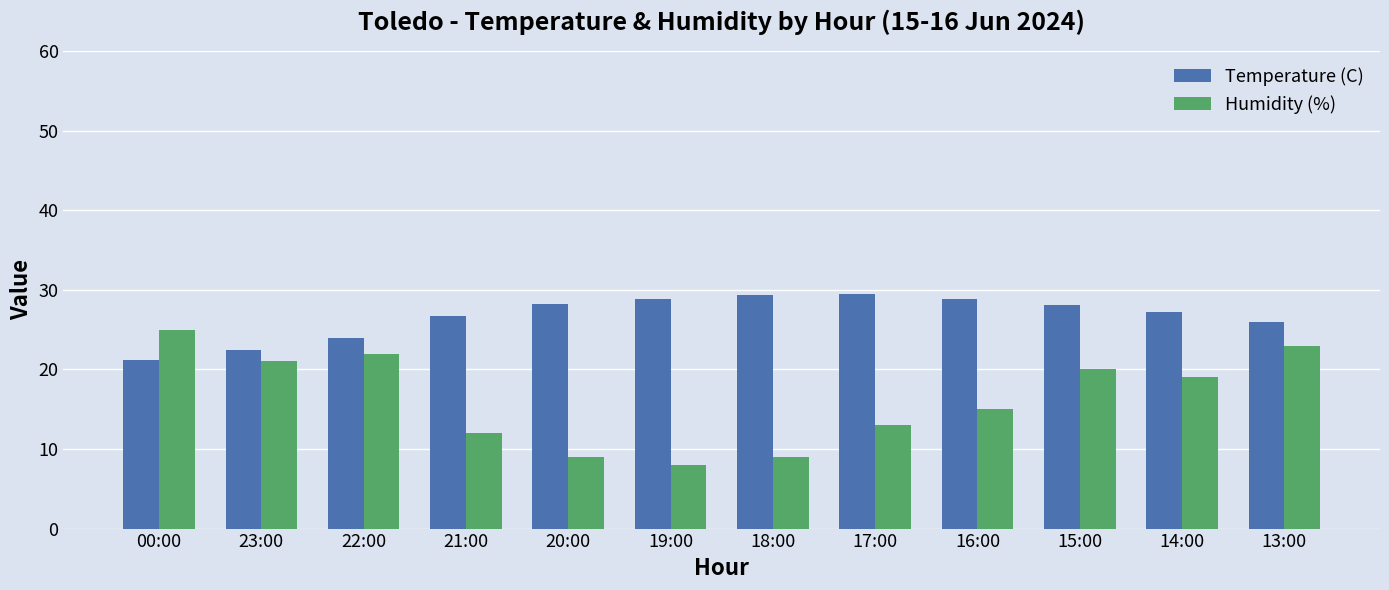

What position from the right is 15:00?

3